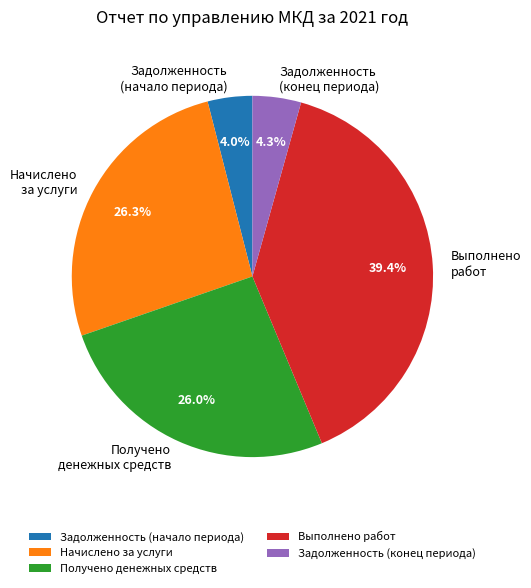

To the nearest percent, what is the average slice percentage?

20%